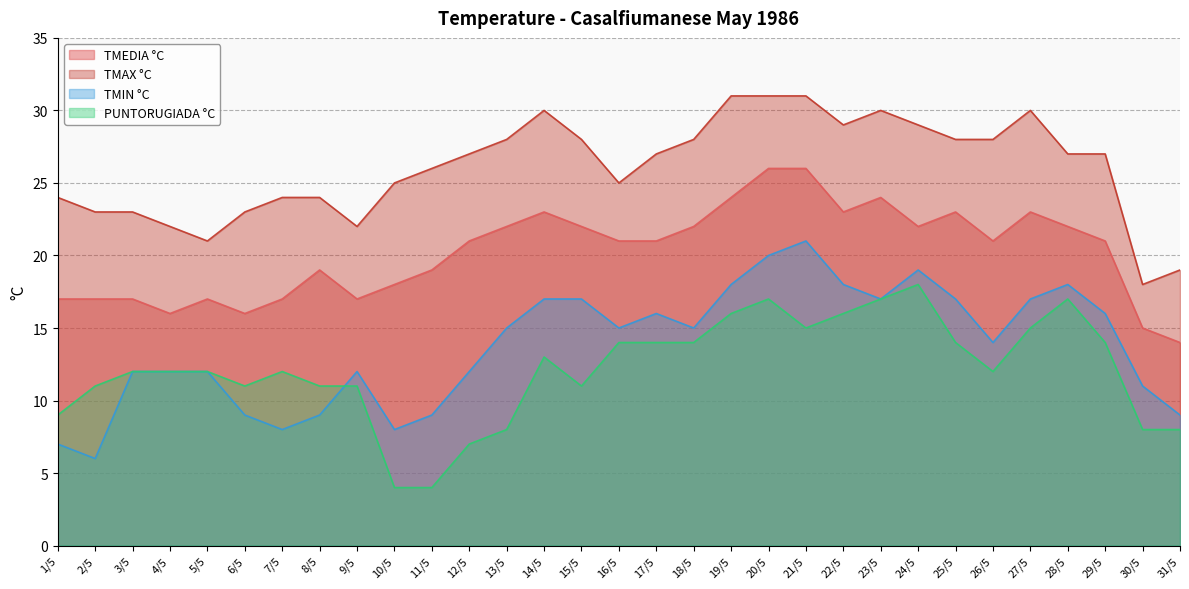

At which category is the sum across all series the highest?

20/5